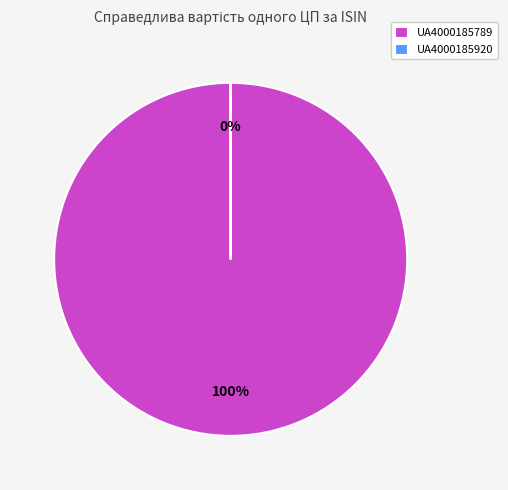

Is there a majority slice in this chart?

Yes